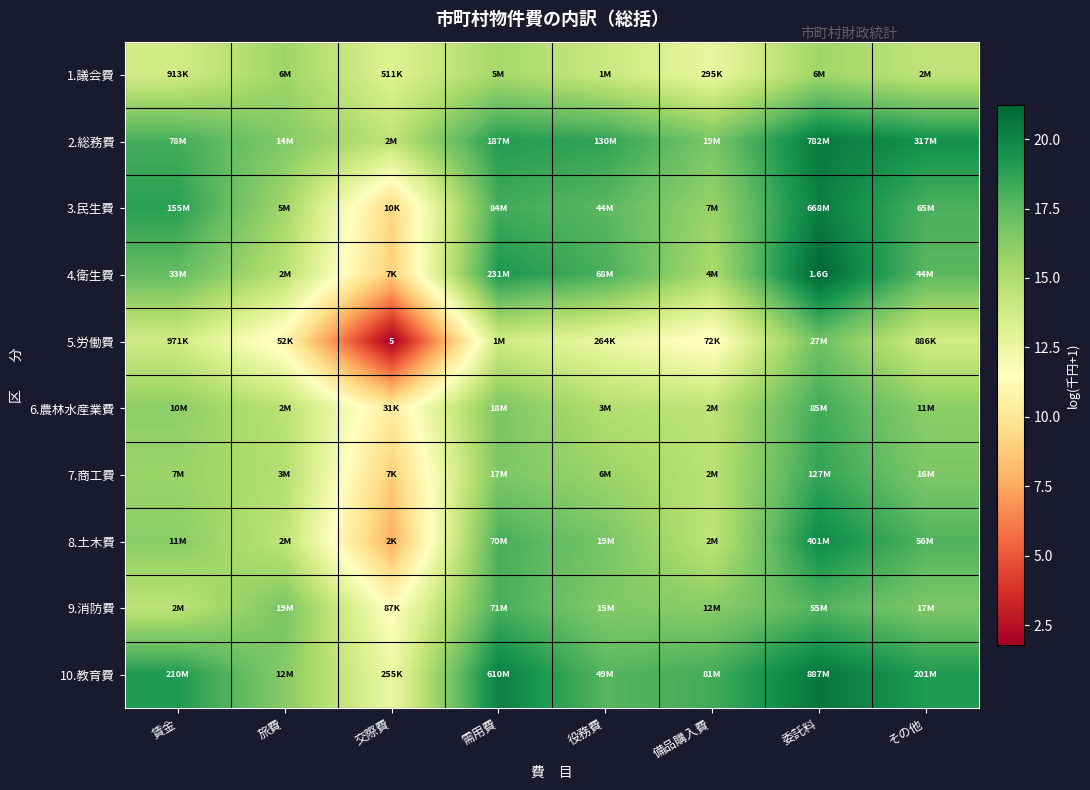

True or false: 7.商工費 has a value of 16.6 at その他.

True